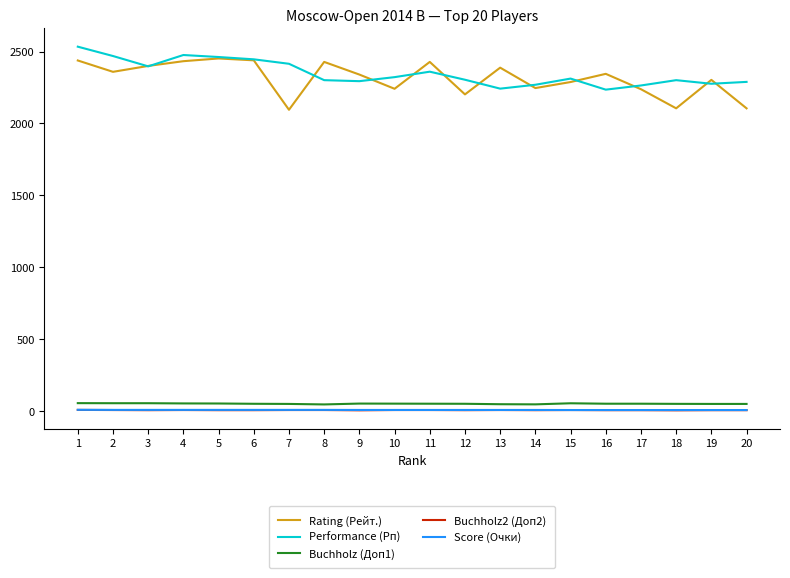

Which series changed the most between 2 and 5?

Rating (Рейт.)